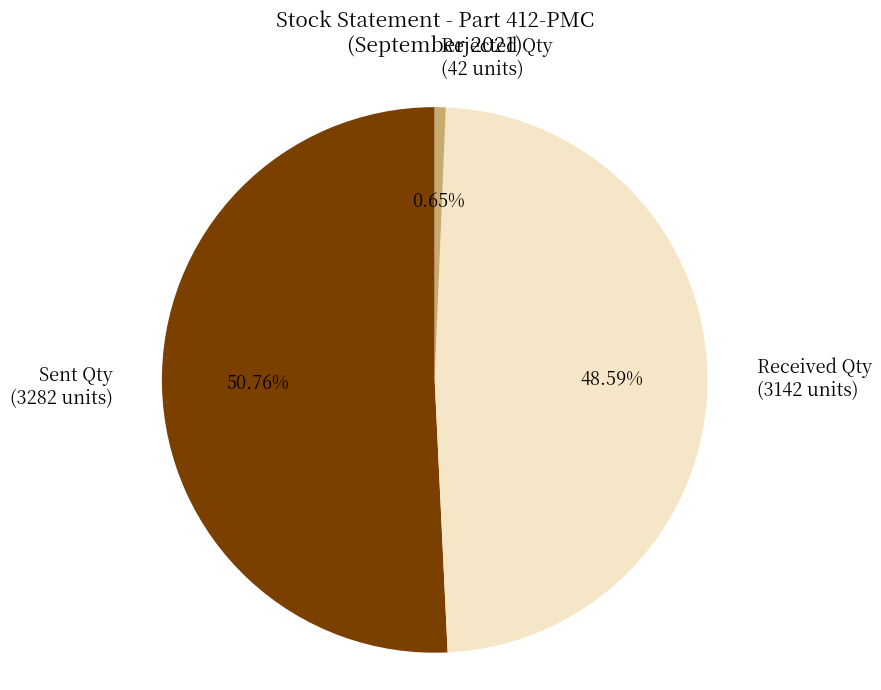

Which slice is the smallest?

Rejected Qty (42 units)